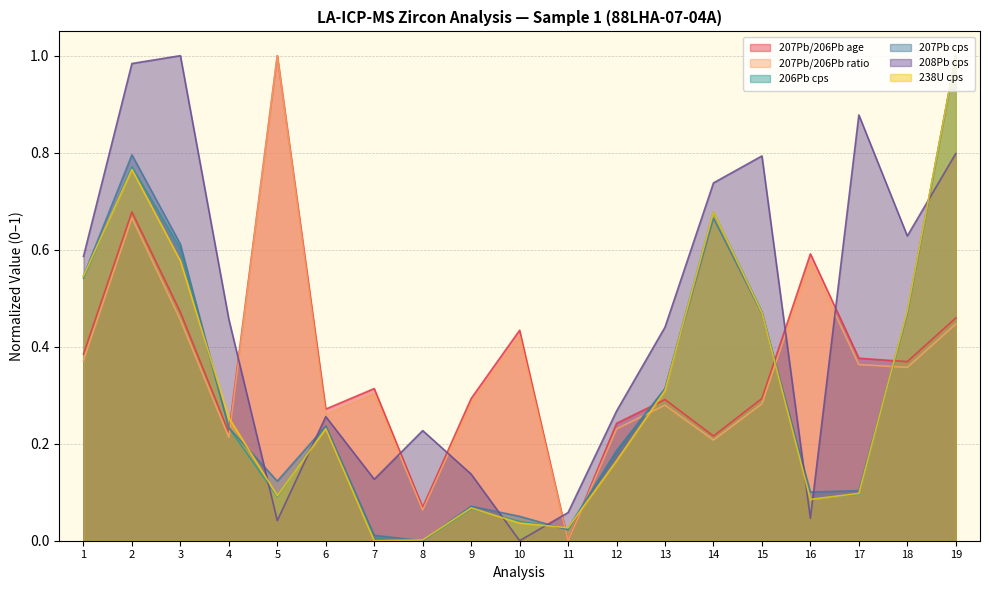

True or false: 208Pb cps and 238U cps cross at least once.

True